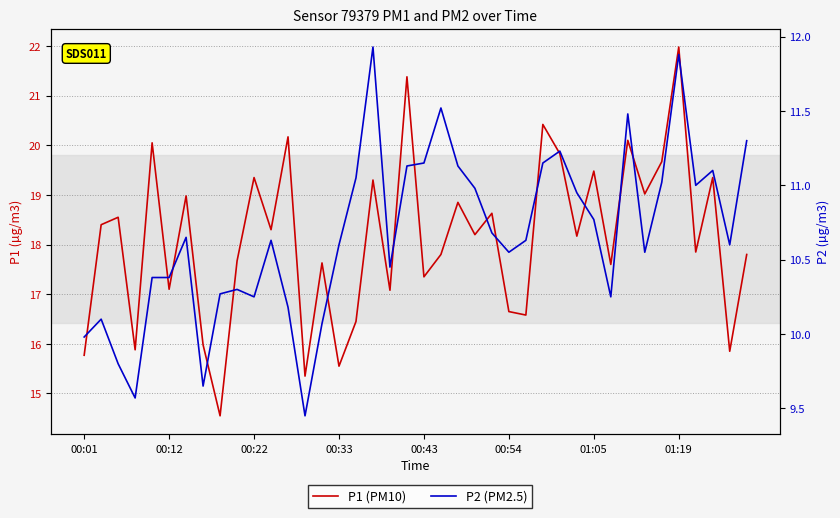

What value does the P1 series have at 14?

17.6